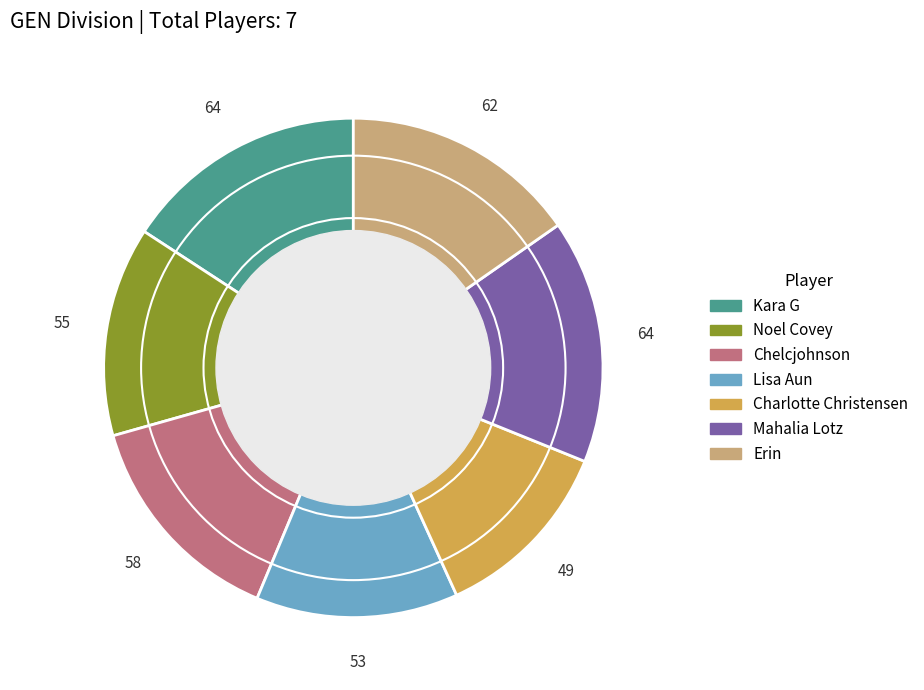

Combined, do Noel Covey and Mahalia Lotz account for over 50%?

No